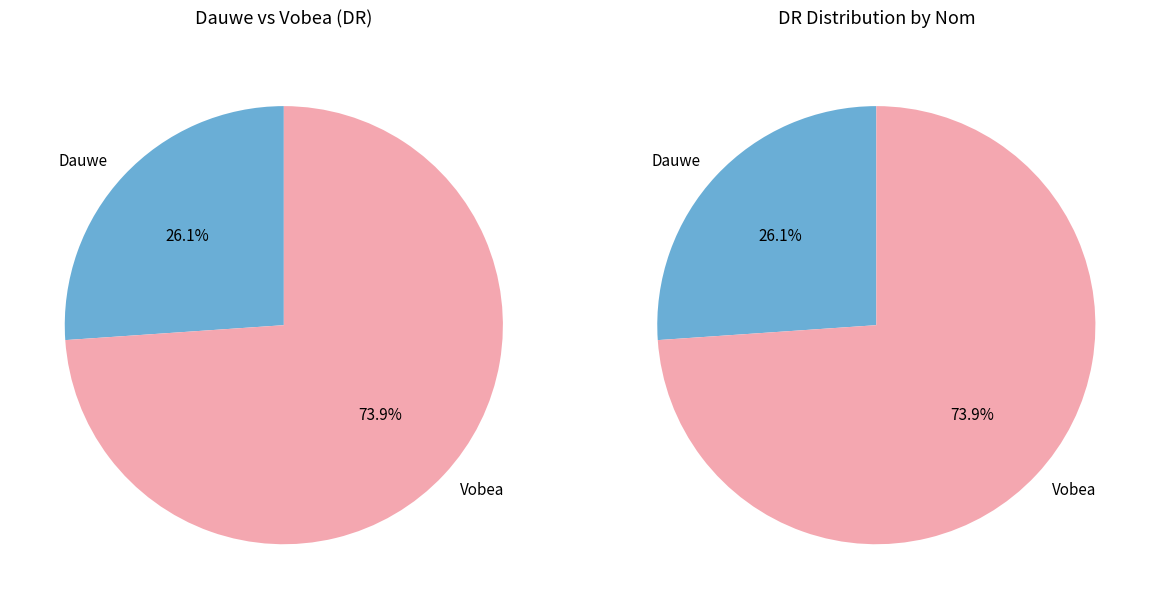

Between Dauwe and Vobea, which is larger?

Vobea